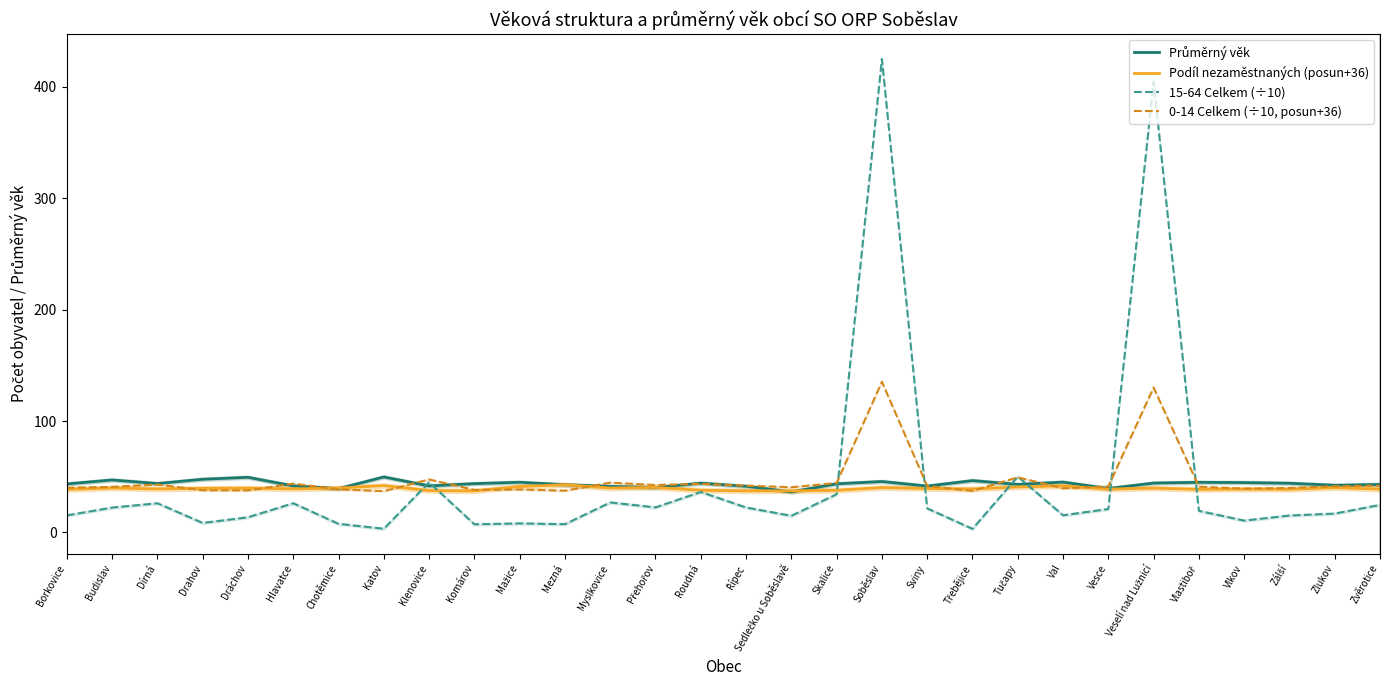

How many lines are shown in the chart?

4